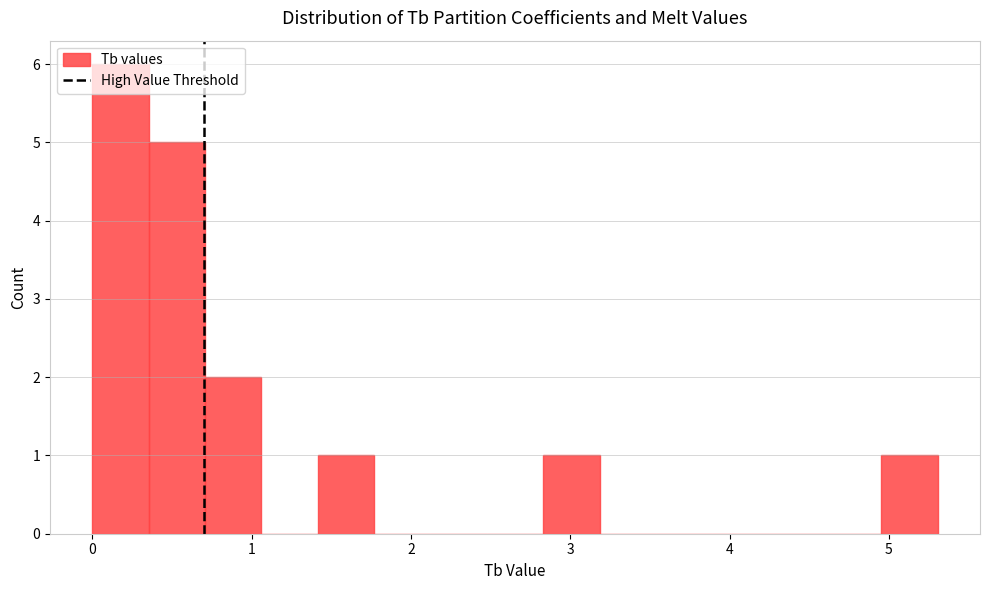

Read against the x-axis, roughly where is the centre of the tallest bar?

0.2